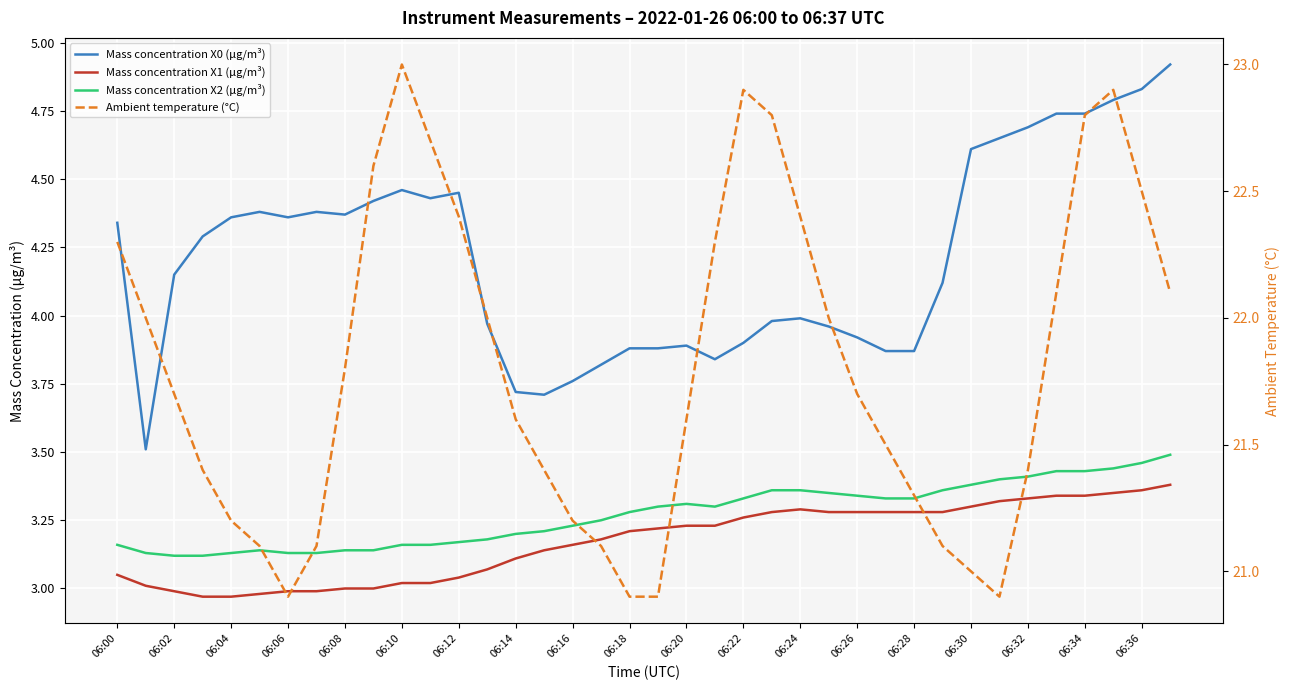

What position from the left is 06:32?

33